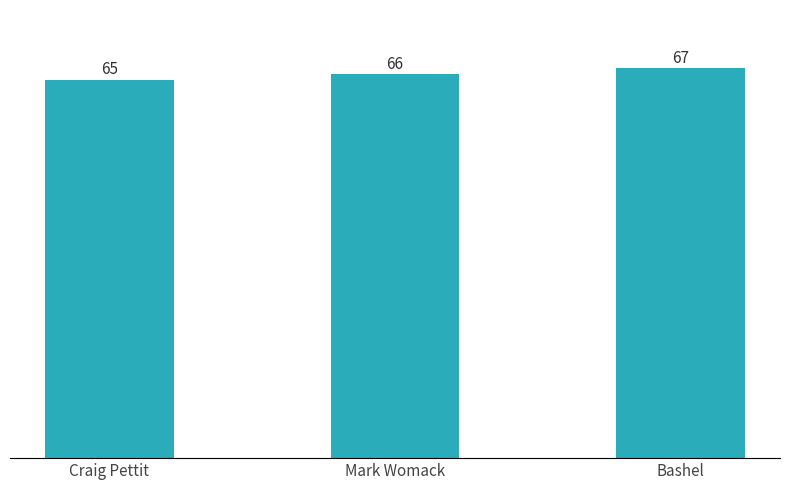

Count the values in the range 65 to 67.

3